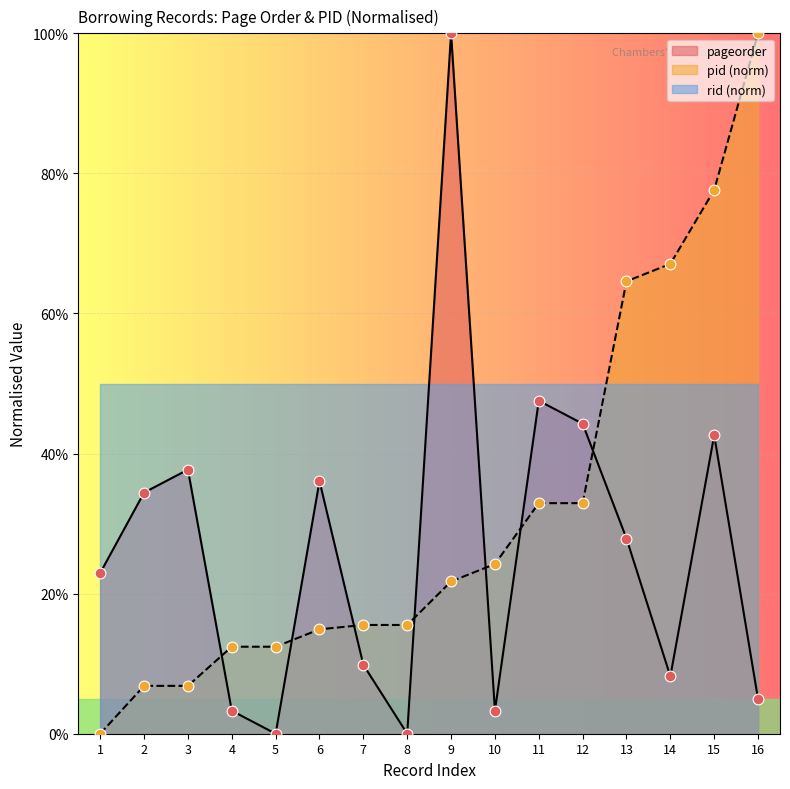

At which category is the sum across all series the highest?

9